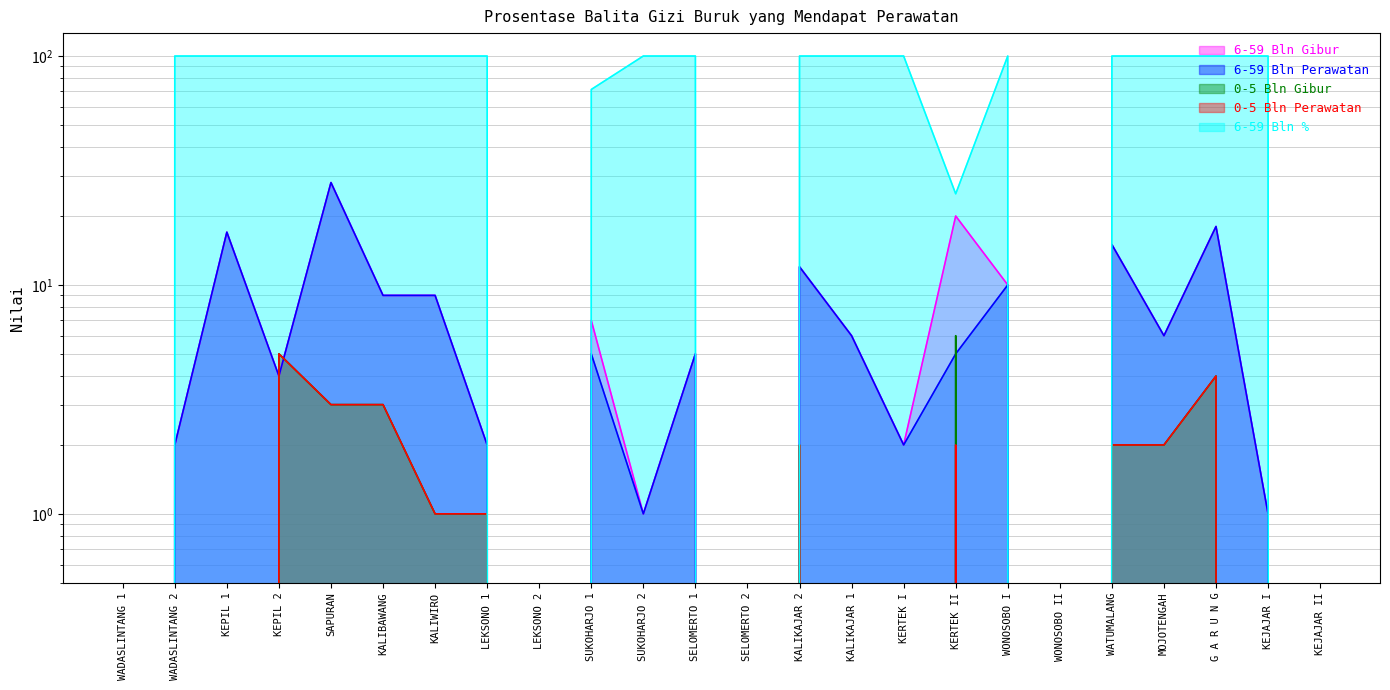

What is the sum of the 0-5 Bln Gibur values at SUKOHARJO 2 and WATUMALANG?

2.0